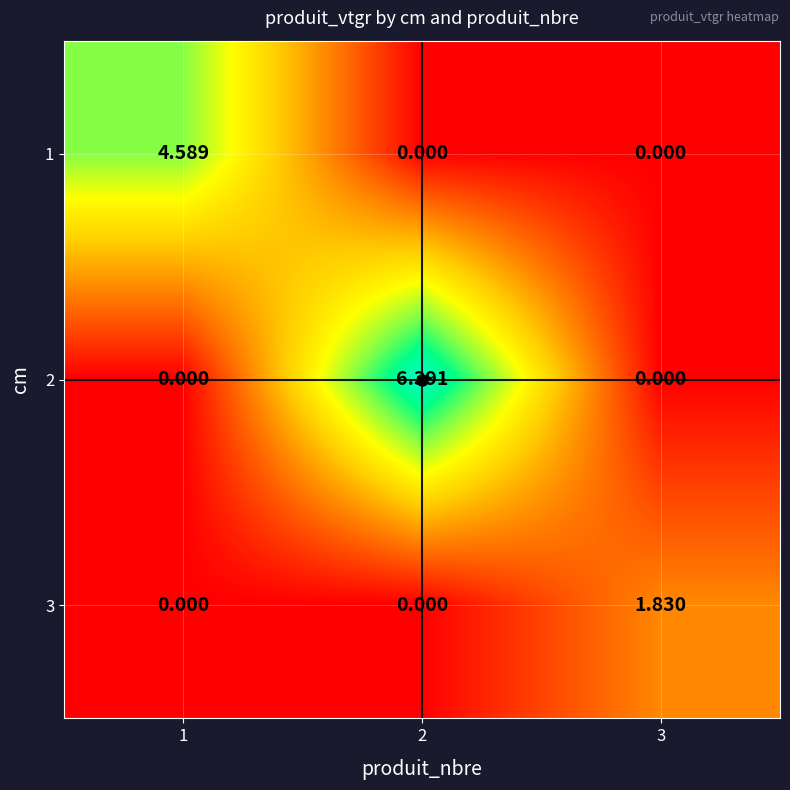

Is the value of 2 at 2 greater than the value of 1 at 2?

Yes